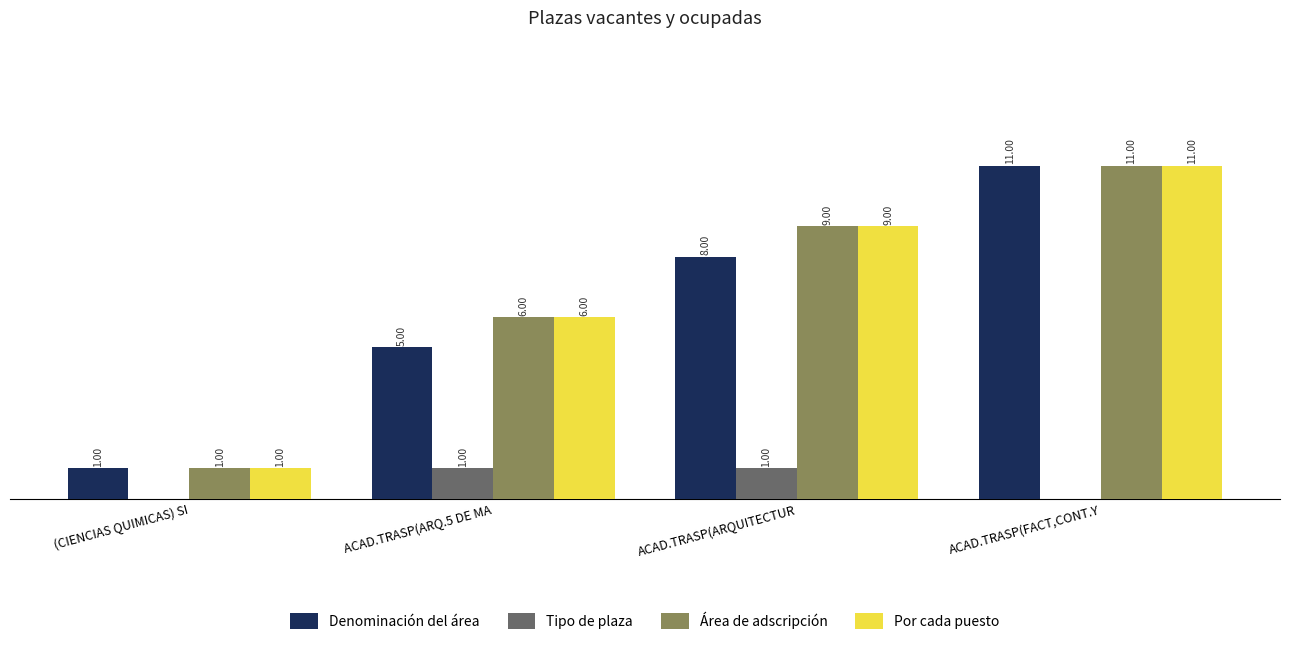

Which category has the highest value across all series?

ACAD.TRASP(FACT,CONT.Y